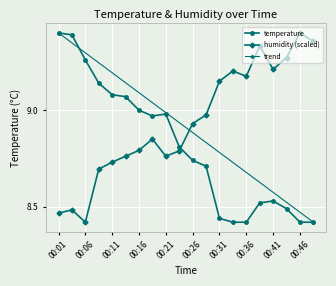

Which series has the widest spread of values?

temperature